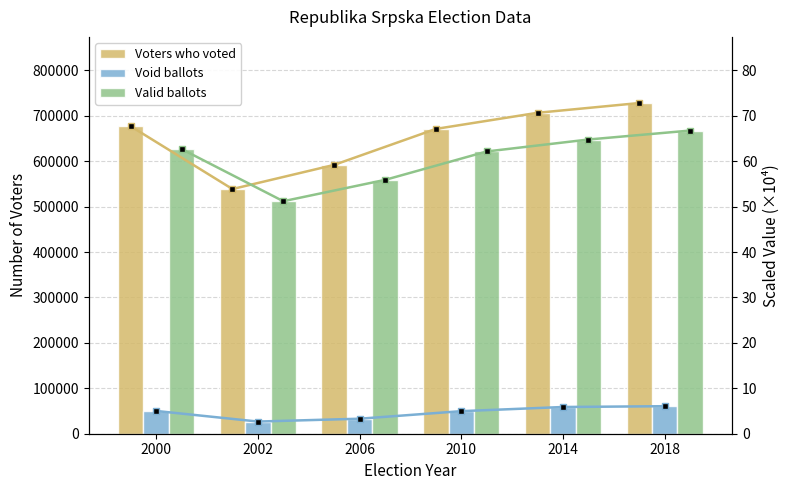

At how many categories does at least one series exceed 355241?

6